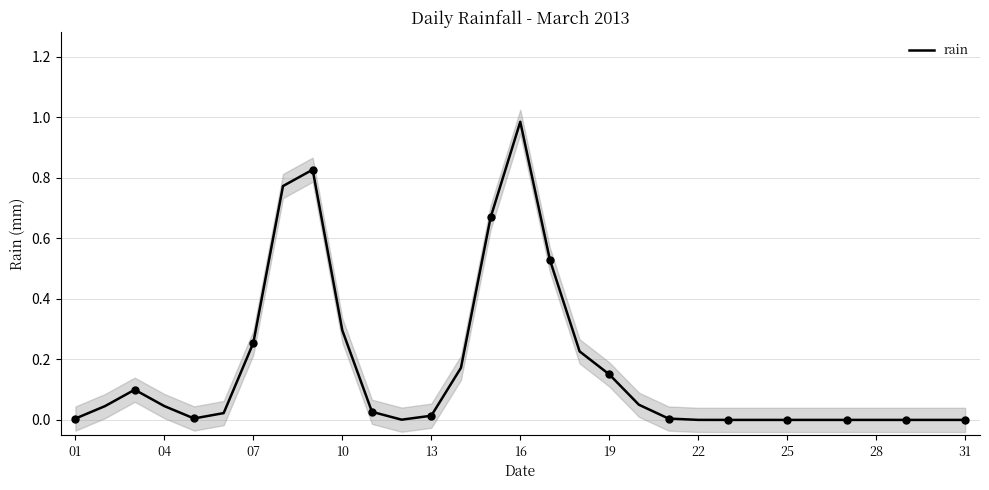

The rain series shows 0.0 at 28. True or false?

True